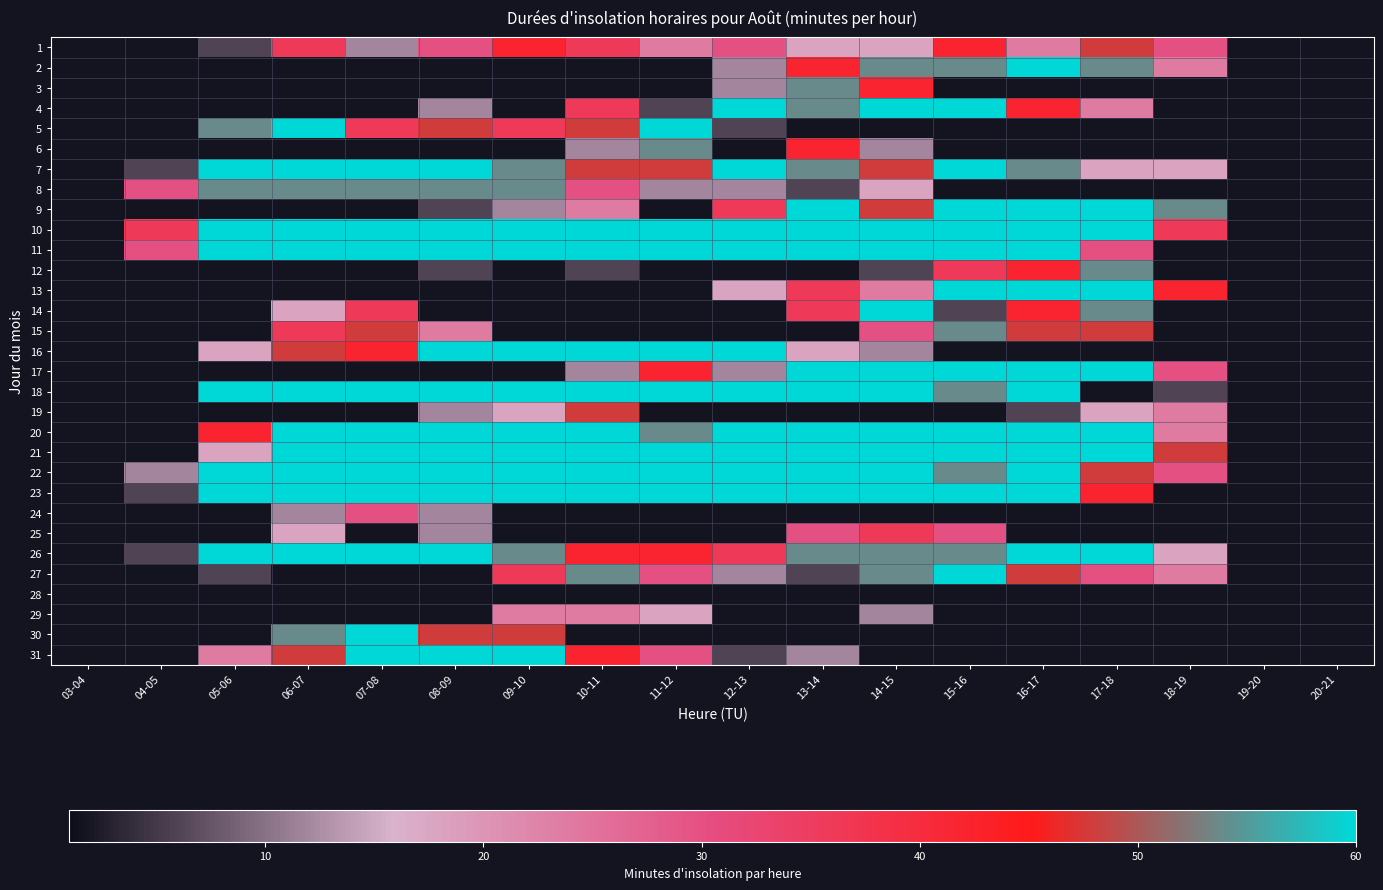

The value of 15 at 16-17 is 48.0. True or false?

True